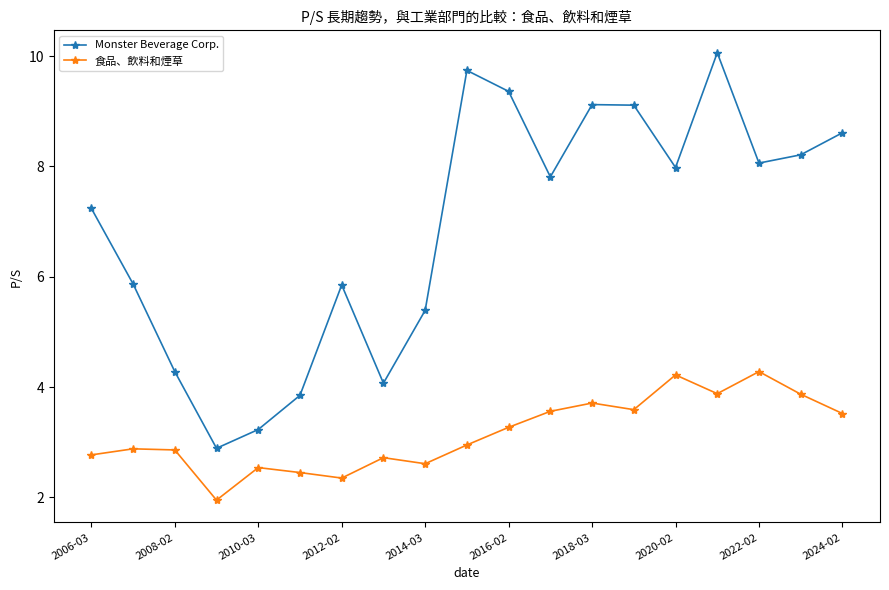

What is the average value of the 食品、飲料和煙草 series?

3.2